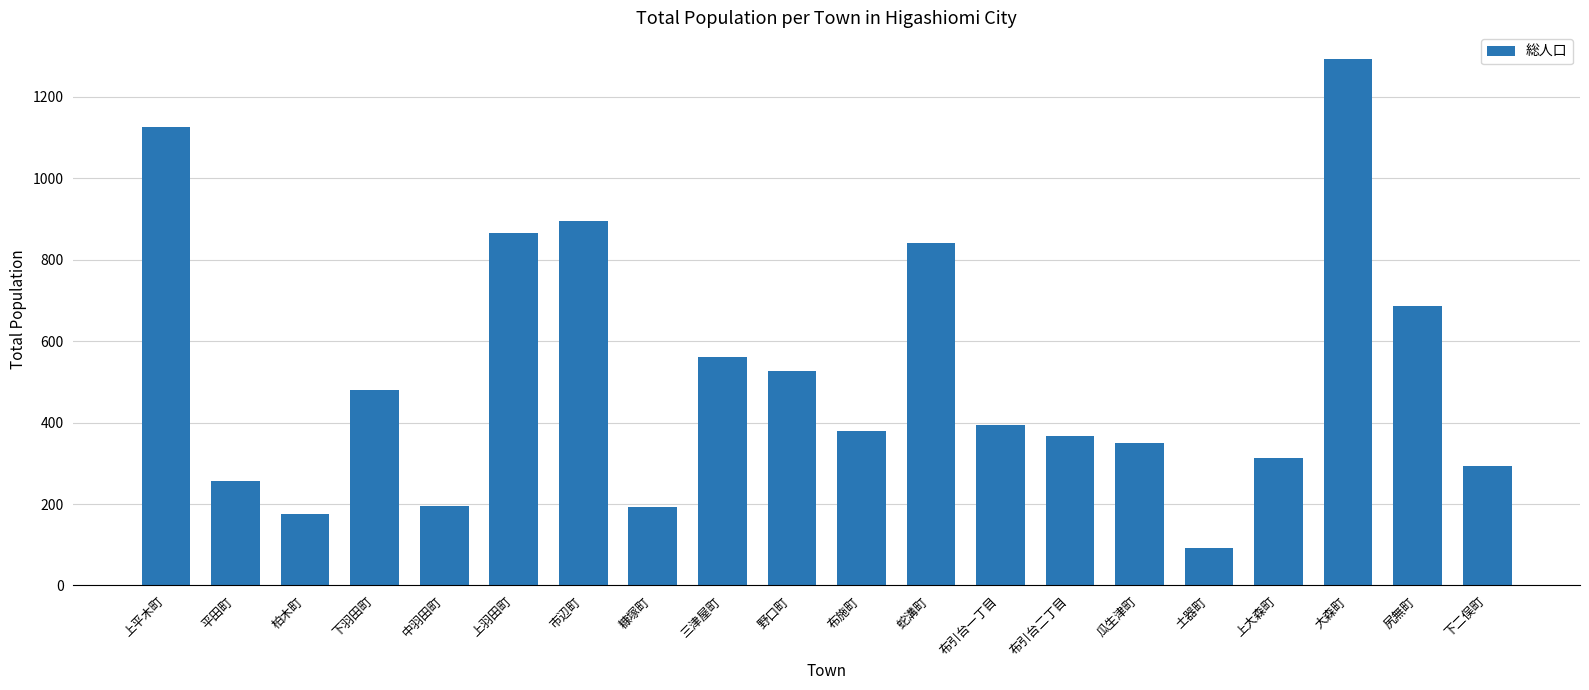

What is the label of the 3rd bar from the left?

柏木町